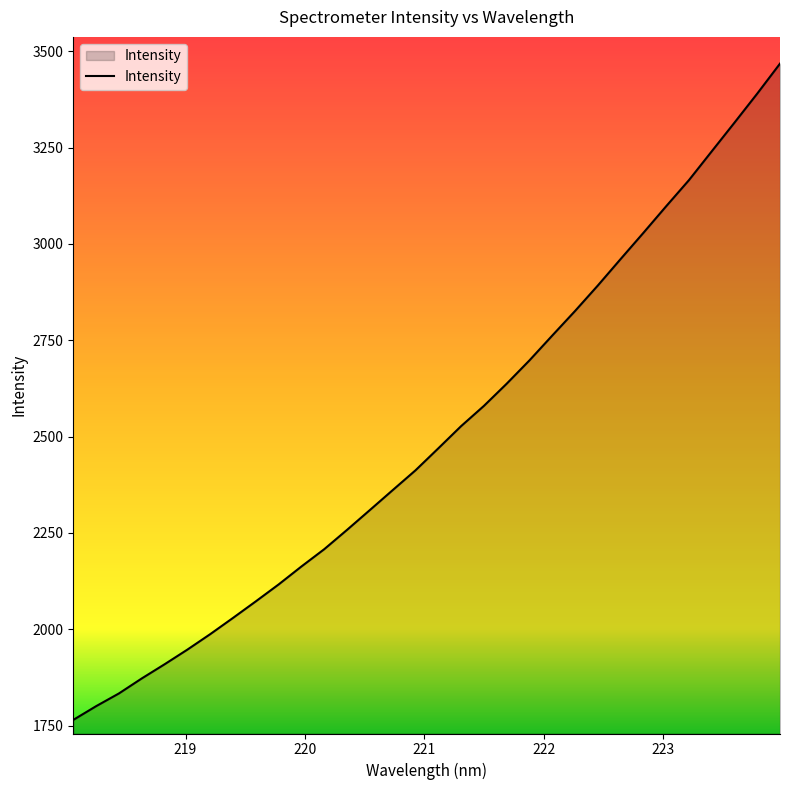

How many distinct data groups are displayed?

1